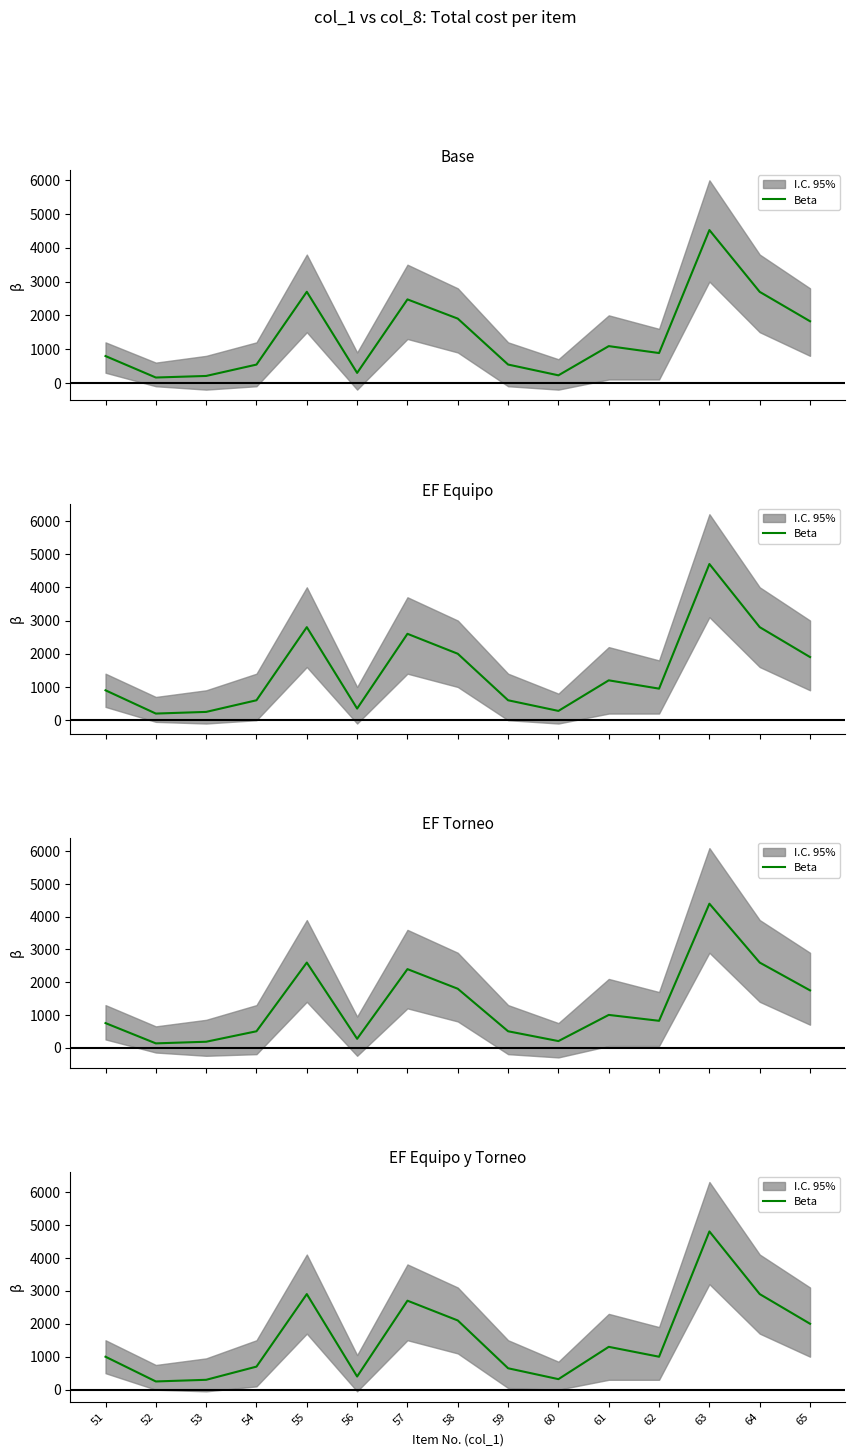

Which has a higher value, 55 or 58?

55